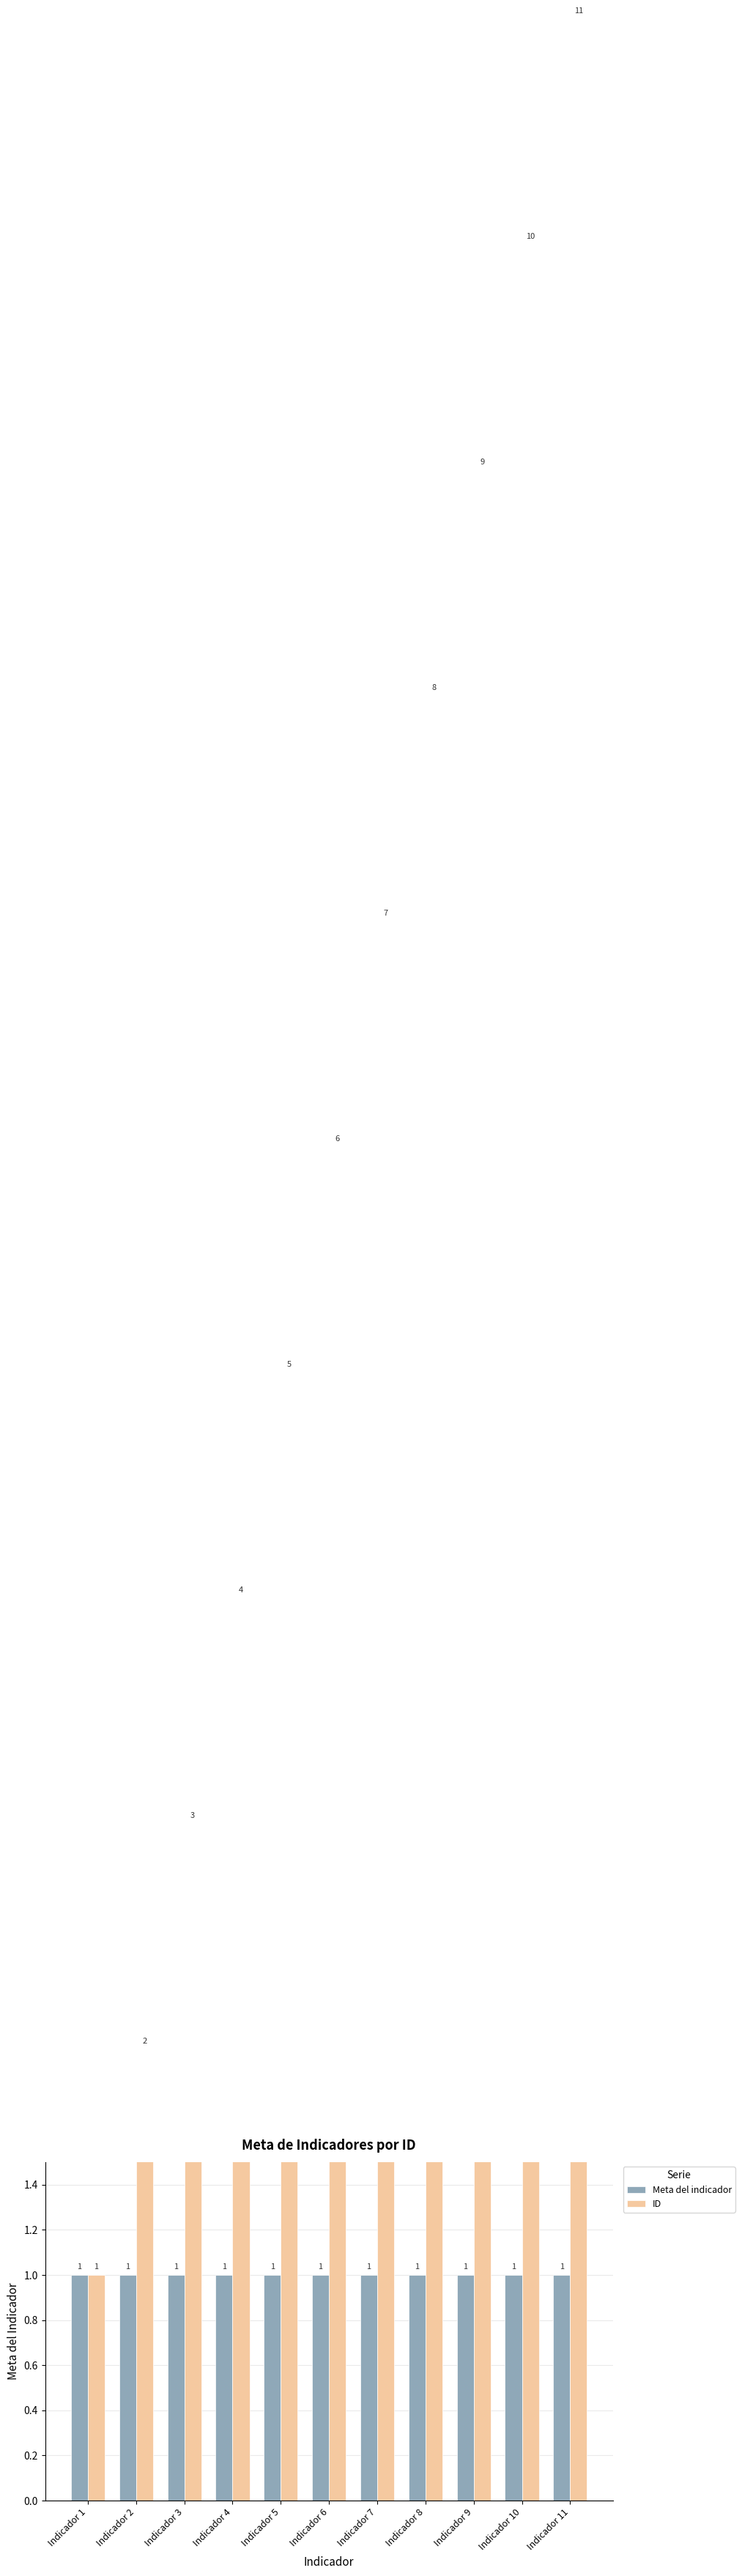

What is the difference between the maximum and second lowest values in the ID series?

9